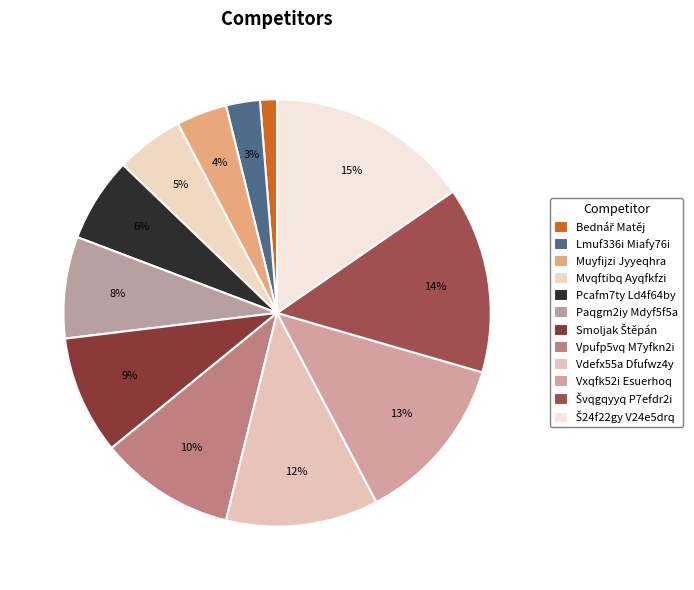

To the nearest percent, what percentage of the pie is Paqgm2iy Mdyf5f5a?

8%